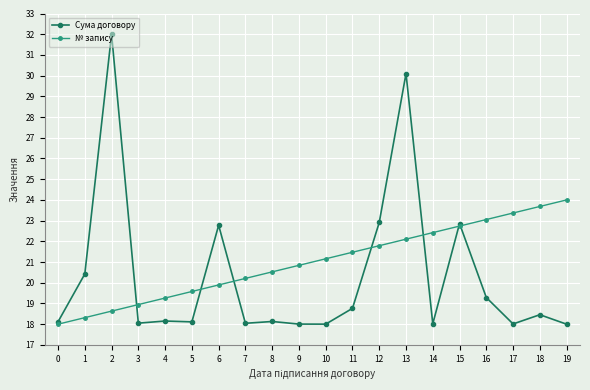

What is the maximum value shown in the chart?

32.0